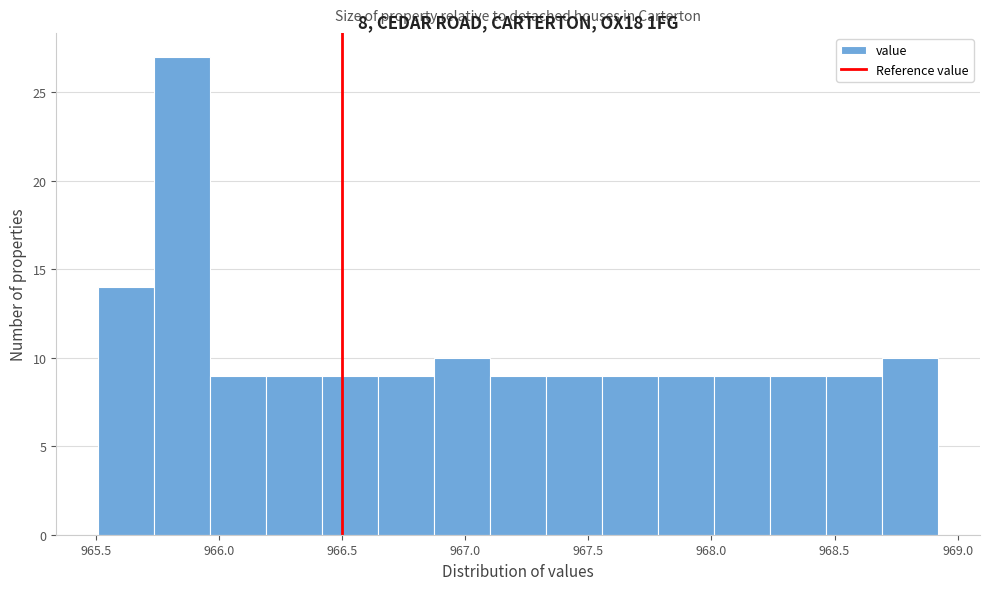

Reading left to right, list every bar in this chart as the range it spans on the x-axis followed by its height. Neither the bar edges nor the heights are printed on the chart, so give them approximately, as read against the axes.

965.50 to 965.75: 14
965.75 to 965.95: 27
965.95 to 966.20: 9
966.20 to 966.40: 9
966.40 to 966.65: 9
966.65 to 966.85: 9
966.85 to 967.10: 10
967.10 to 967.35: 9
967.35 to 967.55: 9
967.55 to 967.80: 9
967.80 to 968.00: 9
968.00 to 968.25: 9
968.25 to 968.45: 9
968.45 to 968.70: 9
968.70 to 968.90: 10